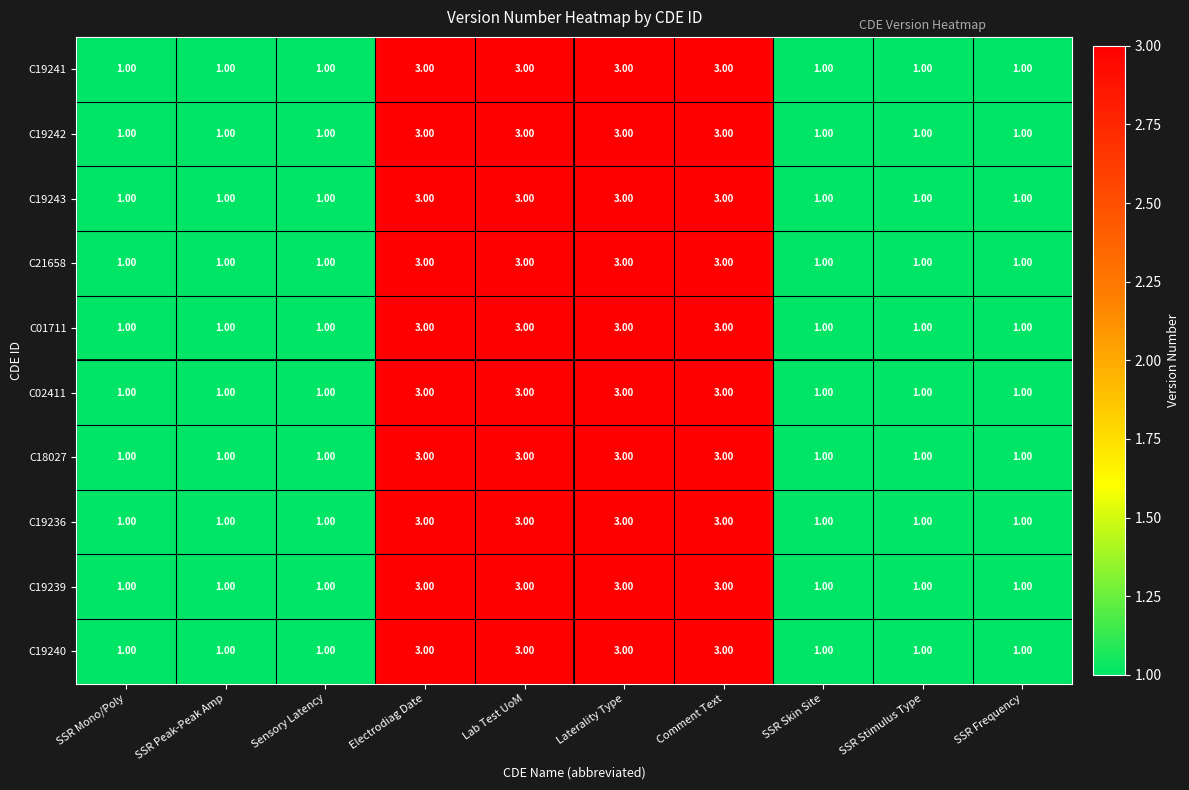

What is the total value across all series at SSR Frequency?

10